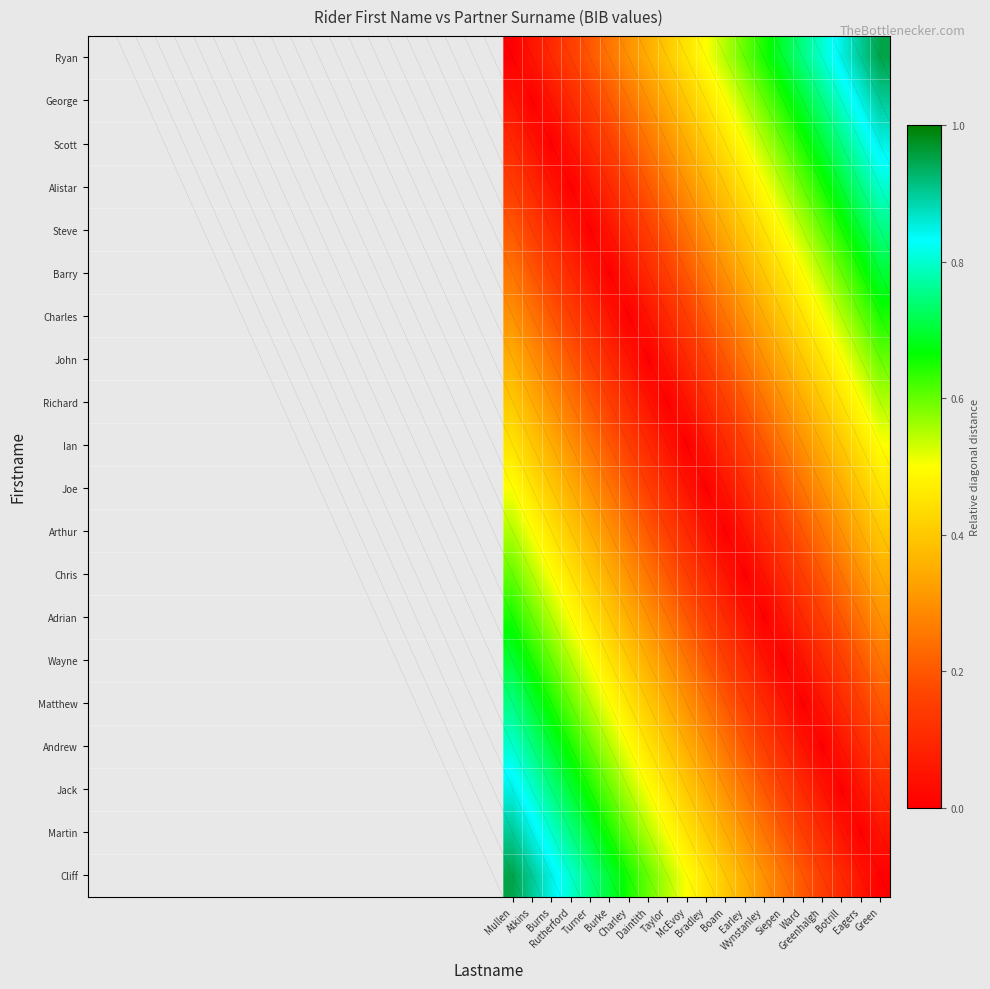

Reading right to left, extract all data points from this chart.

Ryan: Green=0.9	Eagers=0.9	Botrill=0.8	Greenhalgh=0.8	Ward=0.8	Siepen=0.7	Wynstanley=0.7	Earley=0.6	Boam=0.6	Bradley=0.5	McEvoy=0.5	Taylor=0.4	Daintith=0.3	Charley=0.3	Burke=0.2	Turner=0.2	Rutherford=0.1	Burns=0.1	Atkins=0.1	Mullen=0.0
George: Green=0.9	Eagers=0.8	Botrill=0.8	Greenhalgh=0.8	Ward=0.7	Siepen=0.7	Wynstanley=0.6	Earley=0.6	Boam=0.5	Bradley=0.5	McEvoy=0.4	Taylor=0.3	Daintith=0.3	Charley=0.2	Burke=0.2	Turner=0.1	Rutherford=0.1	Burns=0.1	Atkins=0.0	Mullen=0.1
Scott: Green=0.8	Eagers=0.8	Botrill=0.8	Greenhalgh=0.7	Ward=0.7	Siepen=0.6	Wynstanley=0.6	Earley=0.5	Boam=0.5	Bradley=0.4	McEvoy=0.3	Taylor=0.3	Daintith=0.2	Charley=0.2	Burke=0.1	Turner=0.1	Rutherford=0.1	Burns=0.0	Atkins=0.1	Mullen=0.1
Alistar: Green=0.8	Eagers=0.8	Botrill=0.7	Greenhalgh=0.7	Ward=0.6	Siepen=0.6	Wynstanley=0.5	Earley=0.5	Boam=0.4	Bradley=0.3	McEvoy=0.3	Taylor=0.2	Daintith=0.2	Charley=0.1	Burke=0.1	Turner=0.1	Rutherford=0.0	Burns=0.1	Atkins=0.1	Mullen=0.1
Steve: Green=0.8	Eagers=0.7	Botrill=0.7	Greenhalgh=0.6	Ward=0.6	Siepen=0.5	Wynstanley=0.5	Earley=0.4	Boam=0.3	Bradley=0.3	McEvoy=0.2	Taylor=0.2	Daintith=0.1	Charley=0.1	Burke=0.1	Turner=0.0	Rutherford=0.1	Burns=0.1	Atkins=0.1	Mullen=0.2
Barry: Green=0.7	Eagers=0.7	Botrill=0.6	Greenhalgh=0.6	Ward=0.5	Siepen=0.5	Wynstanley=0.4	Earley=0.3	Boam=0.3	Bradley=0.2	McEvoy=0.2	Taylor=0.1	Daintith=0.1	Charley=0.1	Burke=0.0	Turner=0.1	Rutherford=0.1	Burns=0.1	Atkins=0.2	Mullen=0.2
Charles: Green=0.7	Eagers=0.6	Botrill=0.6	Greenhalgh=0.5	Ward=0.5	Siepen=0.4	Wynstanley=0.3	Earley=0.3	Boam=0.2	Bradley=0.2	McEvoy=0.1	Taylor=0.1	Daintith=0.1	Charley=0.0	Burke=0.1	Turner=0.1	Rutherford=0.1	Burns=0.2	Atkins=0.2	Mullen=0.3
John: Green=0.6	Eagers=0.6	Botrill=0.5	Greenhalgh=0.5	Ward=0.4	Siepen=0.3	Wynstanley=0.3	Earley=0.2	Boam=0.2	Bradley=0.1	McEvoy=0.1	Taylor=0.1	Daintith=0.0	Charley=0.1	Burke=0.1	Turner=0.1	Rutherford=0.2	Burns=0.2	Atkins=0.3	Mullen=0.3
Richard: Green=0.6	Eagers=0.5	Botrill=0.5	Greenhalgh=0.4	Ward=0.3	Siepen=0.3	Wynstanley=0.2	Earley=0.2	Boam=0.1	Bradley=0.1	McEvoy=0.1	Taylor=0.0	Daintith=0.1	Charley=0.1	Burke=0.1	Turner=0.2	Rutherford=0.2	Burns=0.3	Atkins=0.3	Mullen=0.4
Ian: Green=0.5	Eagers=0.5	Botrill=0.4	Greenhalgh=0.3	Ward=0.3	Siepen=0.2	Wynstanley=0.2	Earley=0.1	Boam=0.1	Bradley=0.1	McEvoy=0.0	Taylor=0.1	Daintith=0.1	Charley=0.1	Burke=0.2	Turner=0.2	Rutherford=0.3	Burns=0.3	Atkins=0.4	Mullen=0.5
Joe: Green=0.5	Eagers=0.4	Botrill=0.3	Greenhalgh=0.3	Ward=0.2	Siepen=0.2	Wynstanley=0.1	Earley=0.1	Boam=0.1	Bradley=0.0	McEvoy=0.1	Taylor=0.1	Daintith=0.1	Charley=0.2	Burke=0.2	Turner=0.3	Rutherford=0.3	Burns=0.4	Atkins=0.5	Mullen=0.5
Arthur: Green=0.4	Eagers=0.3	Botrill=0.3	Greenhalgh=0.2	Ward=0.2	Siepen=0.1	Wynstanley=0.1	Earley=0.1	Boam=0.0	Bradley=0.1	McEvoy=0.1	Taylor=0.1	Daintith=0.2	Charley=0.2	Burke=0.3	Turner=0.3	Rutherford=0.4	Burns=0.5	Atkins=0.5	Mullen=0.6
Chris: Green=0.3	Eagers=0.3	Botrill=0.2	Greenhalgh=0.2	Ward=0.1	Siepen=0.1	Wynstanley=0.1	Earley=0.0	Boam=0.1	Bradley=0.1	McEvoy=0.1	Taylor=0.2	Daintith=0.2	Charley=0.3	Burke=0.3	Turner=0.4	Rutherford=0.5	Burns=0.5	Atkins=0.6	Mullen=0.6
Adrian: Green=0.3	Eagers=0.2	Botrill=0.2	Greenhalgh=0.1	Ward=0.1	Siepen=0.1	Wynstanley=0.0	Earley=0.1	Boam=0.1	Bradley=0.1	McEvoy=0.2	Taylor=0.2	Daintith=0.3	Charley=0.3	Burke=0.4	Turner=0.5	Rutherford=0.5	Burns=0.6	Atkins=0.6	Mullen=0.7
Wayne: Green=0.2	Eagers=0.2	Botrill=0.1	Greenhalgh=0.1	Ward=0.1	Siepen=0.0	Wynstanley=0.1	Earley=0.1	Boam=0.1	Bradley=0.2	McEvoy=0.2	Taylor=0.3	Daintith=0.3	Charley=0.4	Burke=0.5	Turner=0.5	Rutherford=0.6	Burns=0.6	Atkins=0.7	Mullen=0.7
Matthew: Green=0.2	Eagers=0.1	Botrill=0.1	Greenhalgh=0.1	Ward=0.0	Siepen=0.1	Wynstanley=0.1	Earley=0.1	Boam=0.2	Bradley=0.2	McEvoy=0.3	Taylor=0.3	Daintith=0.4	Charley=0.5	Burke=0.5	Turner=0.6	Rutherford=0.6	Burns=0.7	Atkins=0.7	Mullen=0.8
Andrew: Green=0.1	Eagers=0.1	Botrill=0.1	Greenhalgh=0.0	Ward=0.1	Siepen=0.1	Wynstanley=0.1	Earley=0.2	Boam=0.2	Bradley=0.3	McEvoy=0.3	Taylor=0.4	Daintith=0.5	Charley=0.5	Burke=0.6	Turner=0.6	Rutherford=0.7	Burns=0.7	Atkins=0.8	Mullen=0.8
Jack: Green=0.1	Eagers=0.1	Botrill=0.0	Greenhalgh=0.1	Ward=0.1	Siepen=0.1	Wynstanley=0.2	Earley=0.2	Boam=0.3	Bradley=0.3	McEvoy=0.4	Taylor=0.5	Daintith=0.5	Charley=0.6	Burke=0.6	Turner=0.7	Rutherford=0.7	Burns=0.8	Atkins=0.8	Mullen=0.8
Martin: Green=0.1	Eagers=0.0	Botrill=0.1	Greenhalgh=0.1	Ward=0.1	Siepen=0.2	Wynstanley=0.2	Earley=0.3	Boam=0.3	Bradley=0.4	McEvoy=0.5	Taylor=0.5	Daintith=0.6	Charley=0.6	Burke=0.7	Turner=0.7	Rutherford=0.8	Burns=0.8	Atkins=0.8	Mullen=0.9
Cliff: Green=0.0	Eagers=0.1	Botrill=0.1	Greenhalgh=0.1	Ward=0.2	Siepen=0.2	Wynstanley=0.3	Earley=0.3	Boam=0.4	Bradley=0.5	McEvoy=0.5	Taylor=0.6	Daintith=0.6	Charley=0.7	Burke=0.7	Turner=0.8	Rutherford=0.8	Burns=0.8	Atkins=0.9	Mullen=0.9